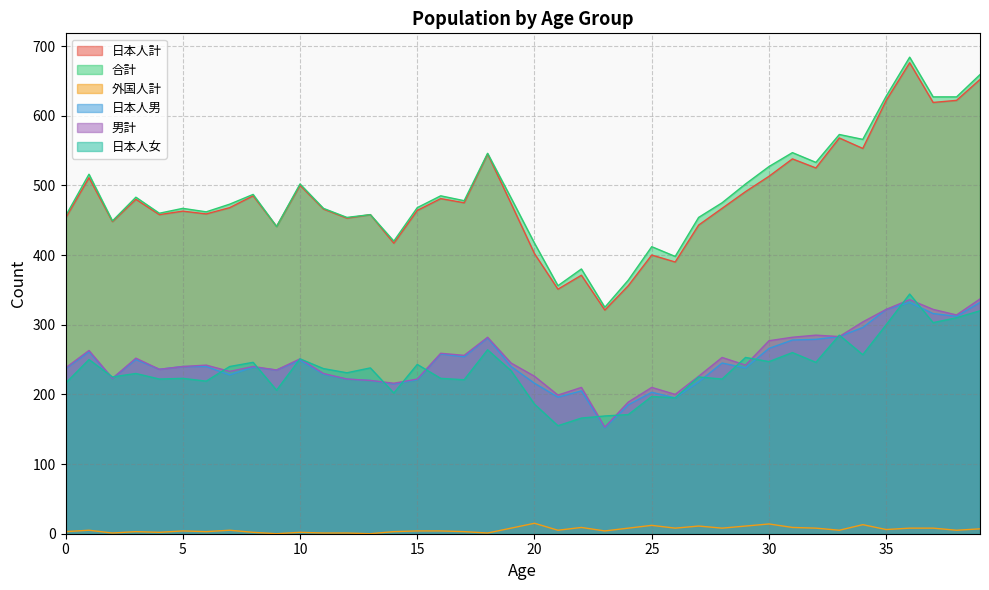

What is the spread (max minus min) of values at 5?

463